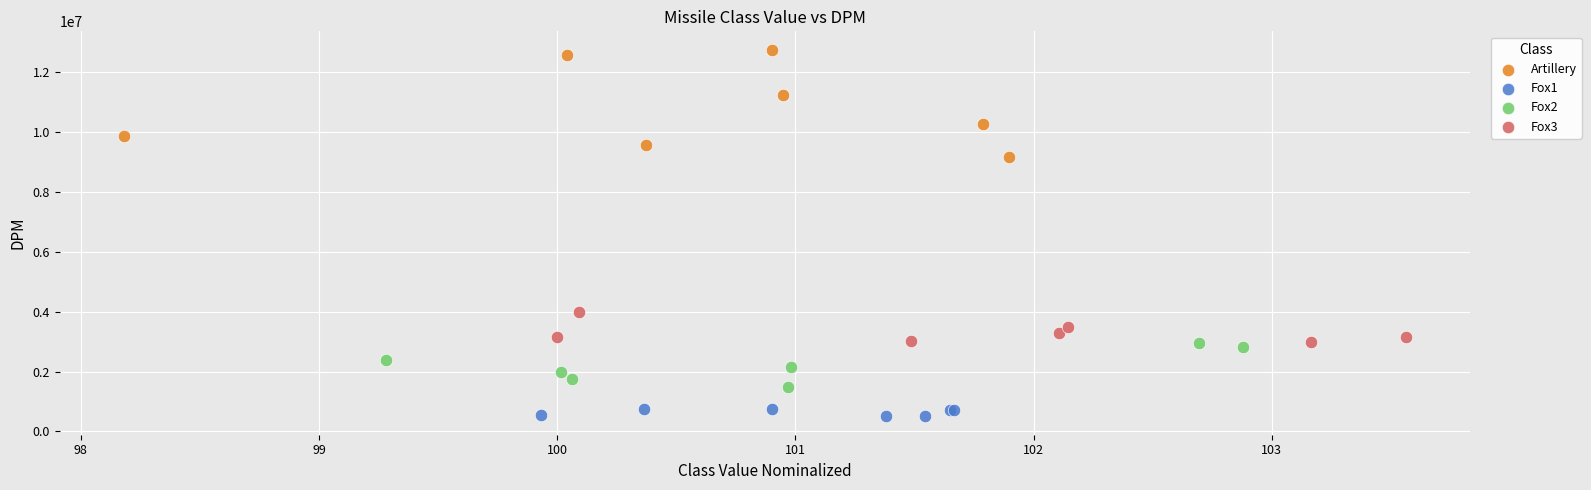

Which series reaches the minimum Y coordinate?

Fox1